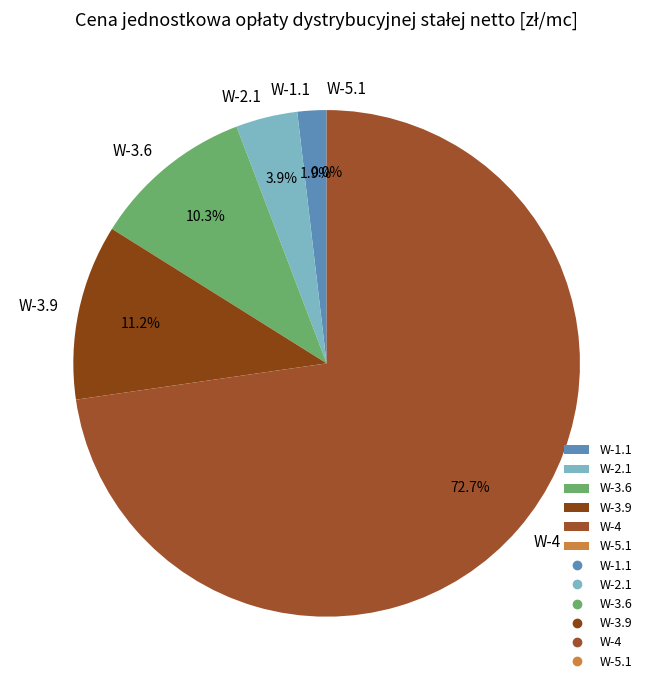

Between W-3.6 and W-4, which is larger?

W-4